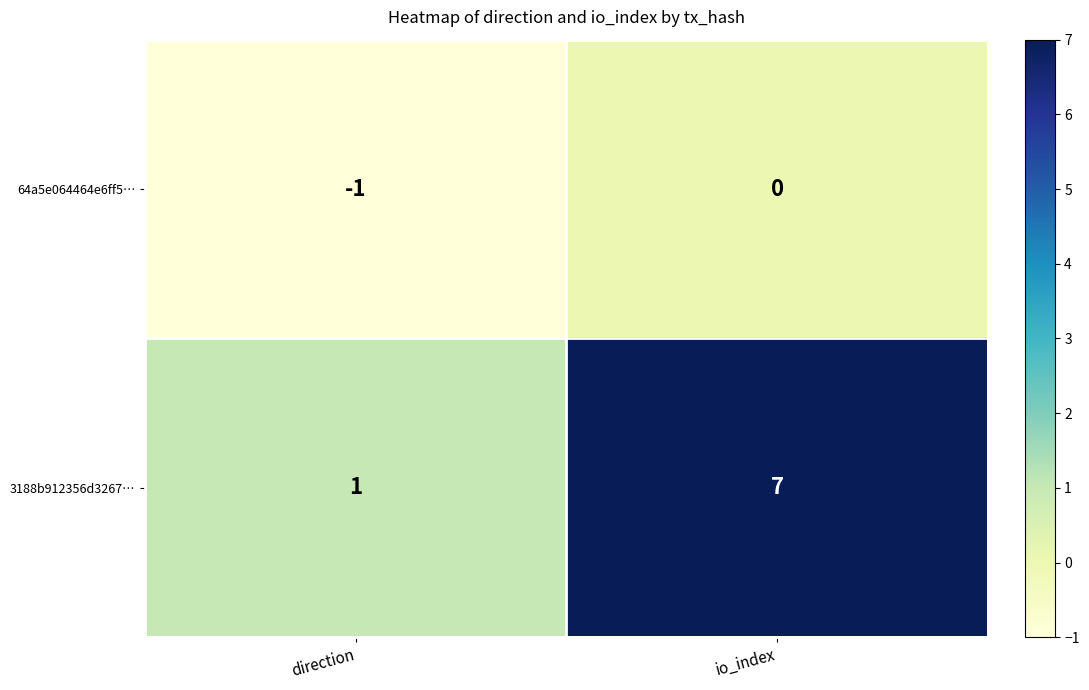

The 64a5e064464e6ff5… series shows -1 at direction. True or false?

True